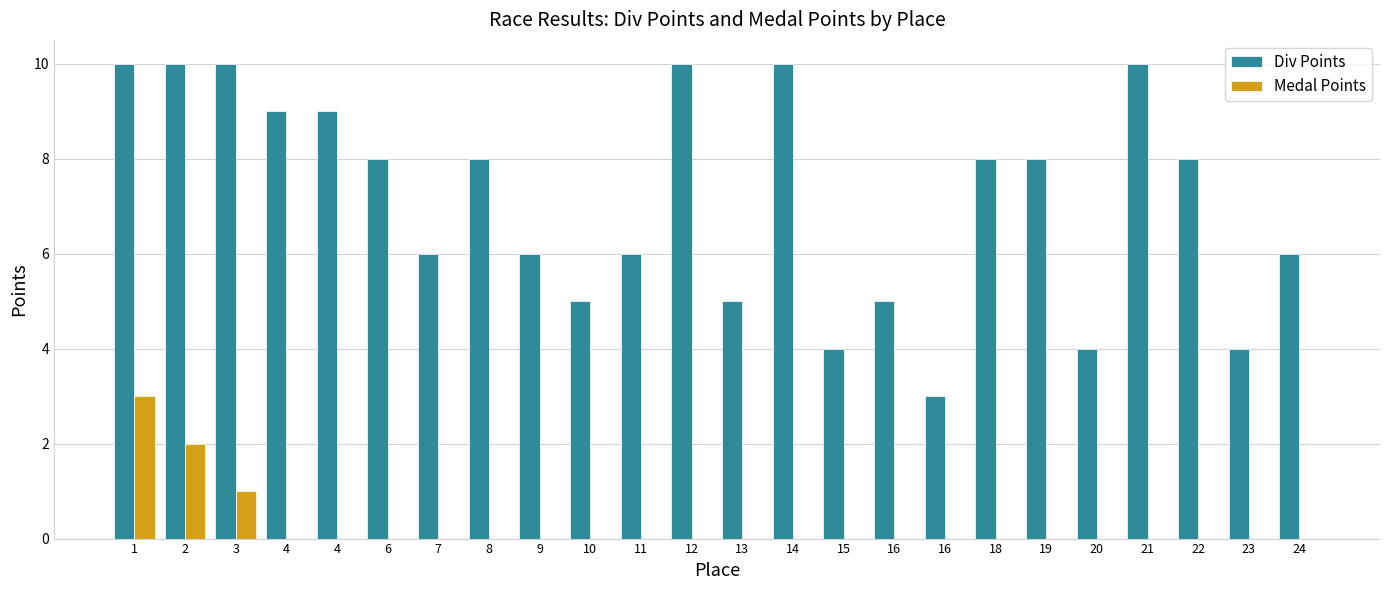

Rank the series by their maximum value, from highest to lowest.

Div Points, Medal Points